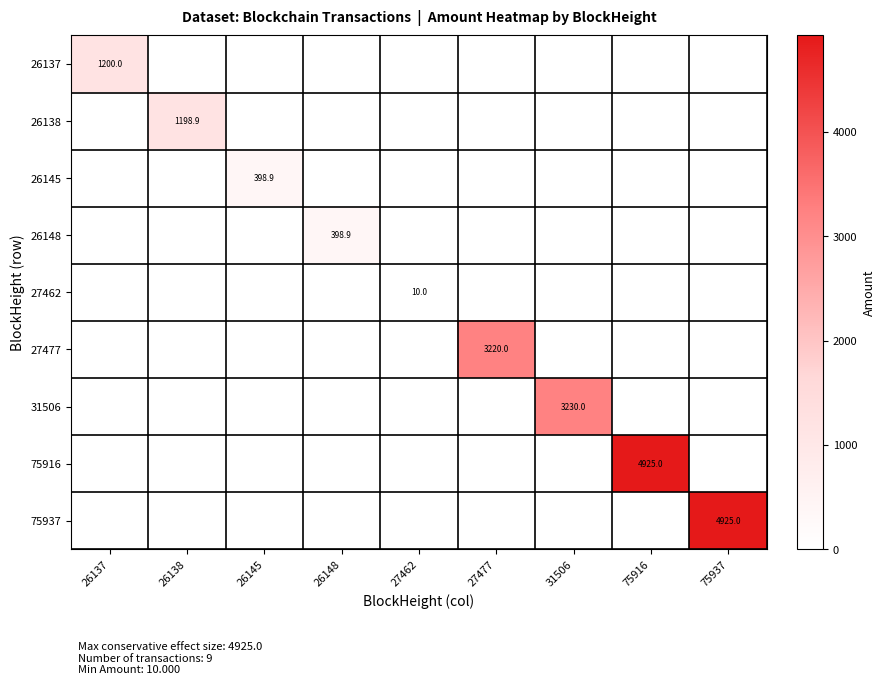

Is the value of 26138 at 75916 greater than the value of 26145 at 27477?

No